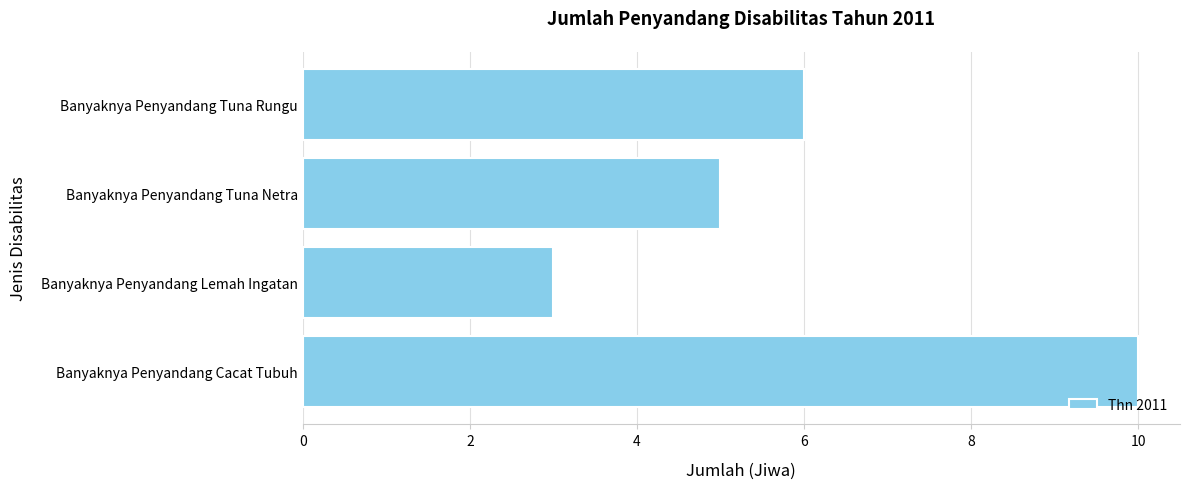

Rank the categories by value from highest to lowest.

Banyaknya Penyandang Cacat Tubuh, Banyaknya Penyandang Tuna Rungu, Banyaknya Penyandang Tuna Netra, Banyaknya Penyandang Lemah Ingatan